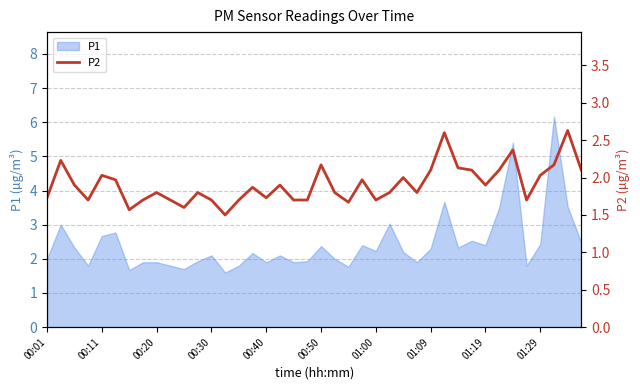

True or false: P1 has a value of 2.4 at 01:29.

True